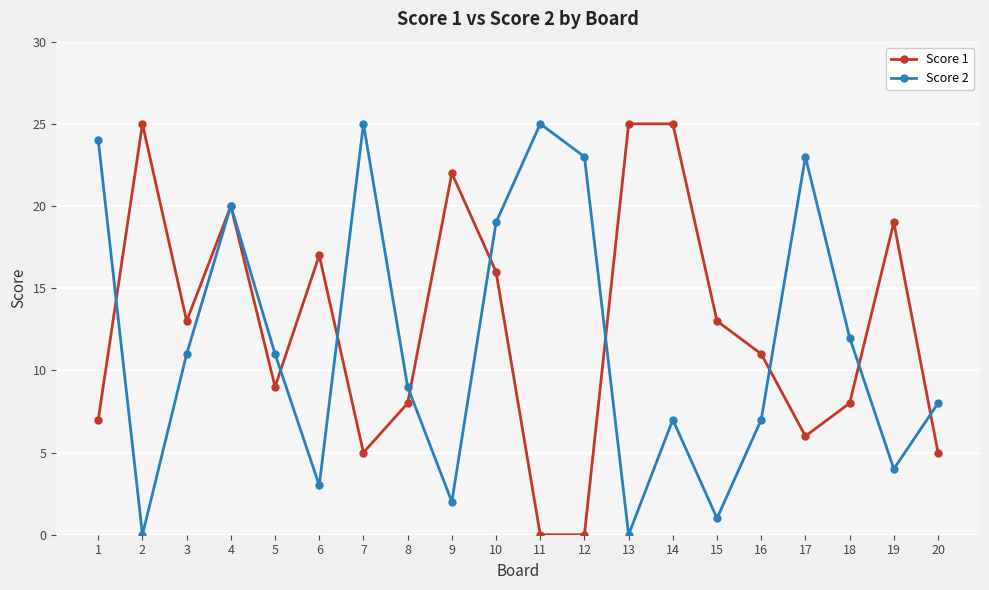

What is the maximum value shown in the chart?

25